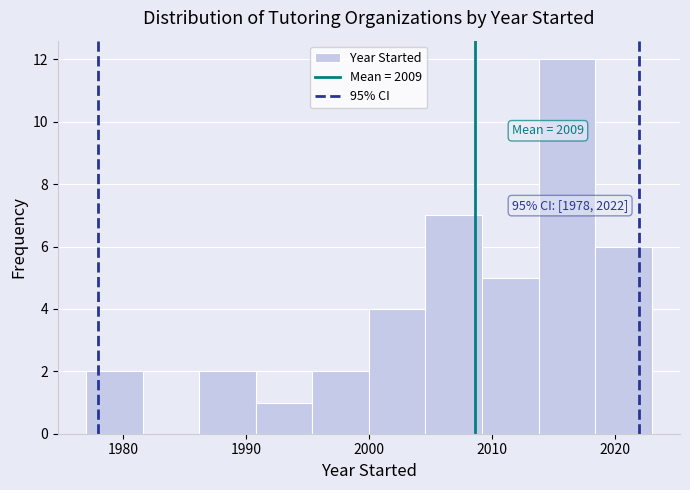

Which range on the x-axis has the tallest bar?

2013.8 to 2018.4